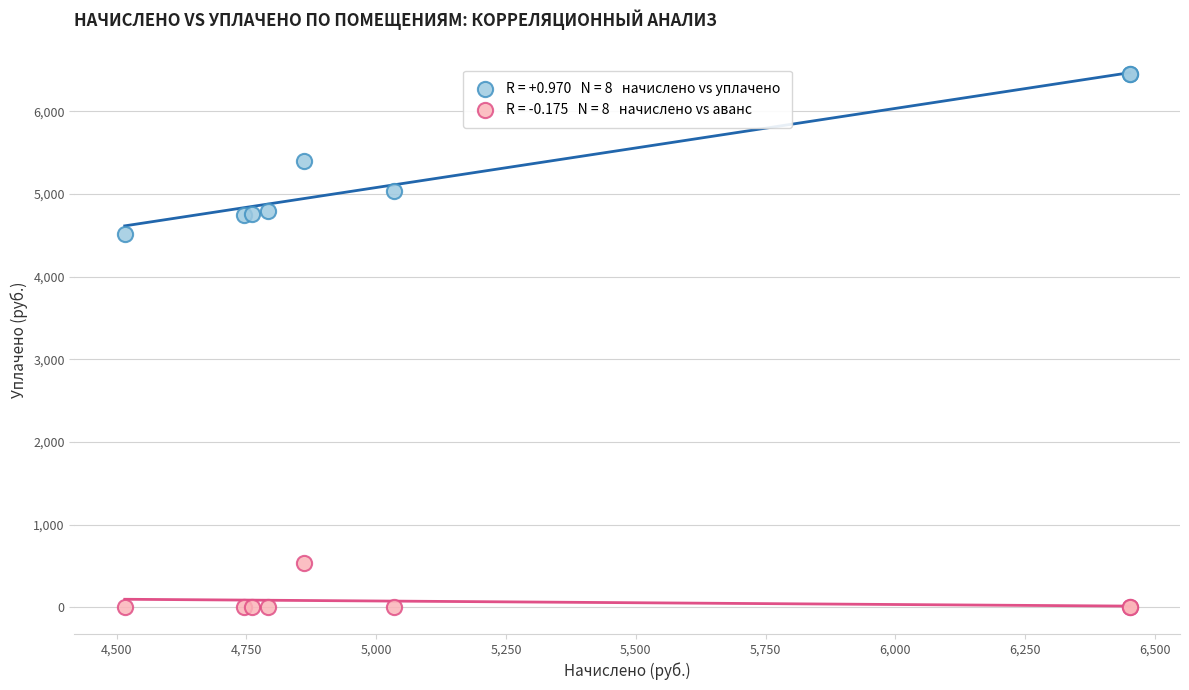

Across all series, what Y value is closest to 3225?

4515.8